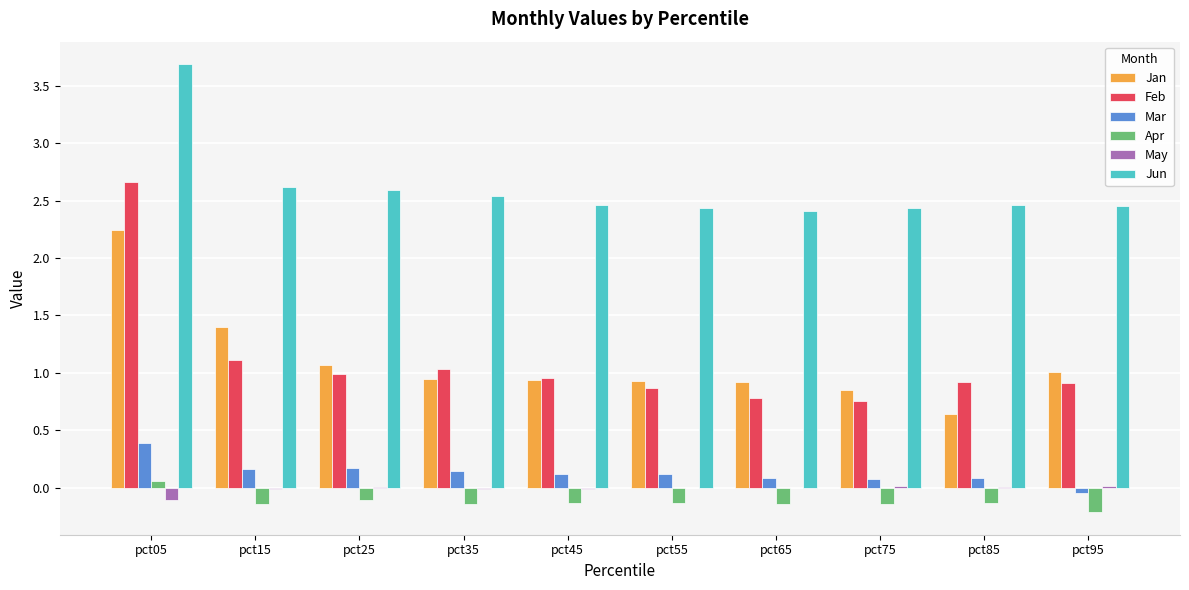

Is it true that Jun equals 3.5 at pct95?

False